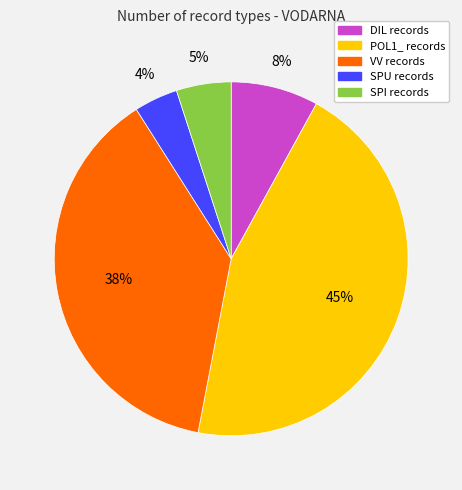

Is it true that VV is 38% of the pie?

True